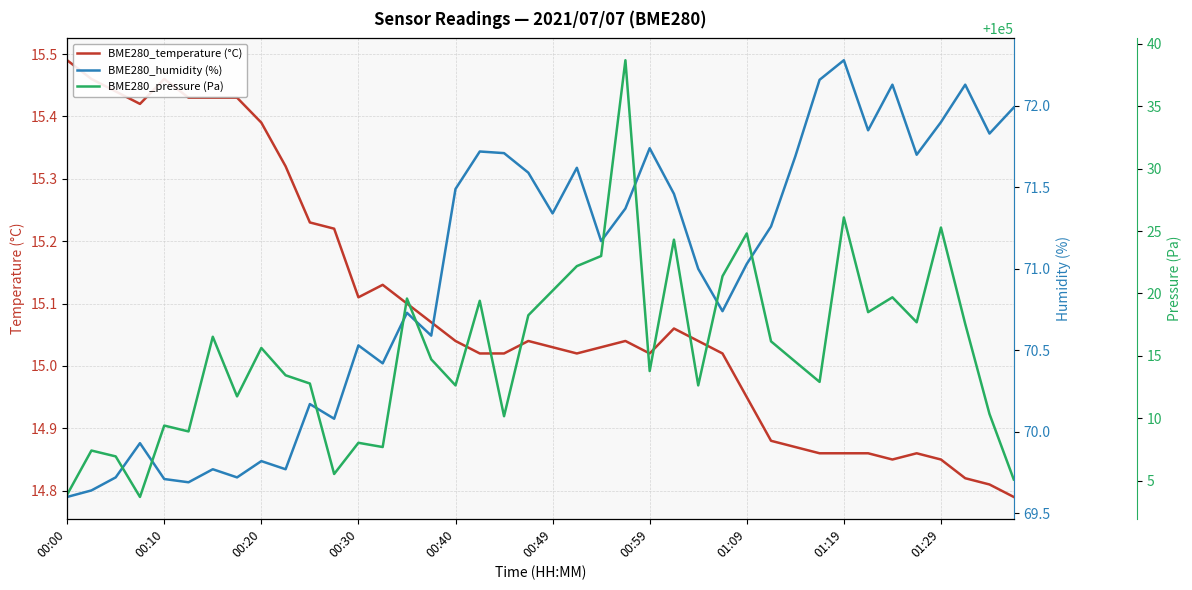

Reading left to right, list all the values displayed in this chart.

BME280_temperature (°C): 15.5	15.5	15.4	15.4	15.5	15.4	15.4	15.4	15.4	15.3	15.2	15.2	15.1	15.1	15.1	15.1	15.0	15.0	15.0	15.0	15.0	15.0	15.0	15.0	15.0	15.1	15.0	15.0	14.9	14.9	14.9	14.9	14.9	14.9	14.8	14.9	14.8	14.8	14.8	14.8
BME280_humidity (%): 69.6	69.6	69.7	69.9	69.7	69.7	69.8	69.7	69.8	69.8	70.2	70.1	70.5	70.4	70.7	70.6	71.5	71.7	71.7	71.6	71.3	71.6	71.2	71.4	71.7	71.5	71.0	70.7	71.0	71.3	71.7	72.2	72.3	71.8	72.1	71.7	71.9	72.1	71.8	72.0
BME280_pressure (Pa): 100003.9	100007.4	100006.9	100003.7	100009.4	100008.9	100016.5	100011.8	100015.6	100013.4	100012.8	100005.5	100008.0	100007.7	100019.6	100014.7	100012.6	100019.4	100010.2	100018.2	100020.2	100022.2	100023.0	100038.7	100013.8	100024.3	100012.6	100021.4	100024.8	100016.2	100014.5	100012.9	100026.1	100018.5	100019.7	100017.7	100025.3	100017.6	100010.3	100005.1